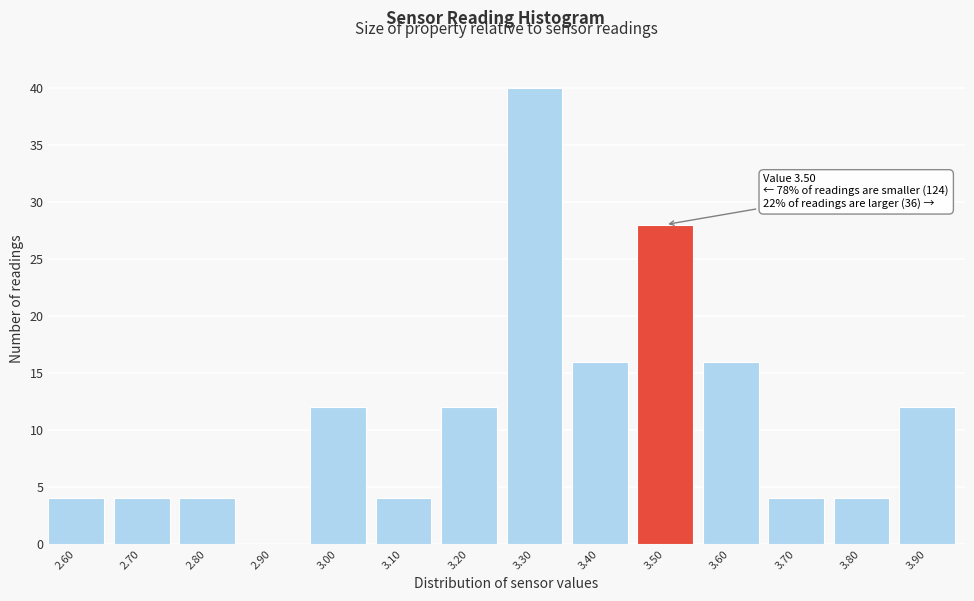

Reading left to right, what are all the values shown in this chart?

2.60=4	2.70=4	2.80=4	2.90=0	3.00=12	3.10=4	3.20=12	3.30=40	3.40=16	3.50=28	3.60=16	3.70=4	3.80=4	3.90=12